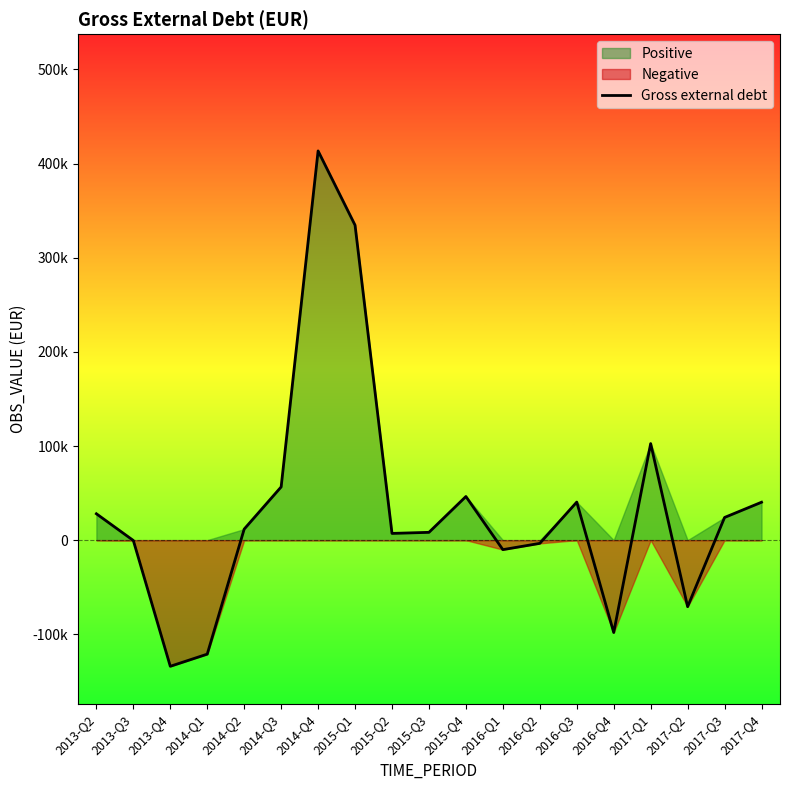

What is the change in value from 2016-Q4 to 2017-Q4?

+138413.6